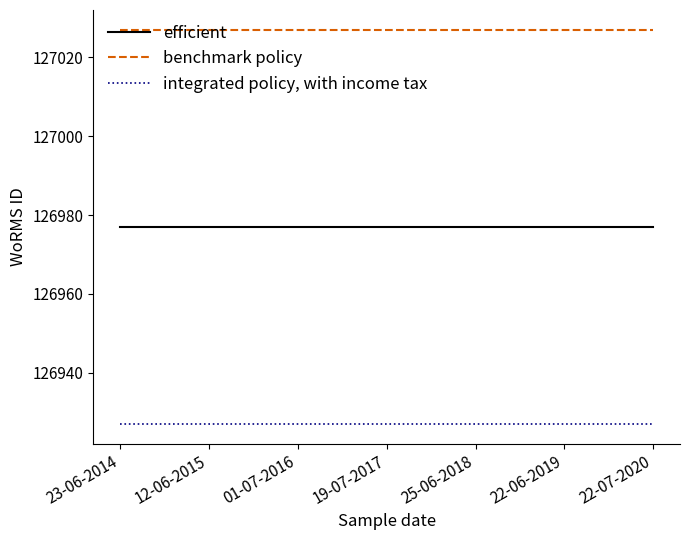

Which series has the largest total across all categories?

benchmark policy